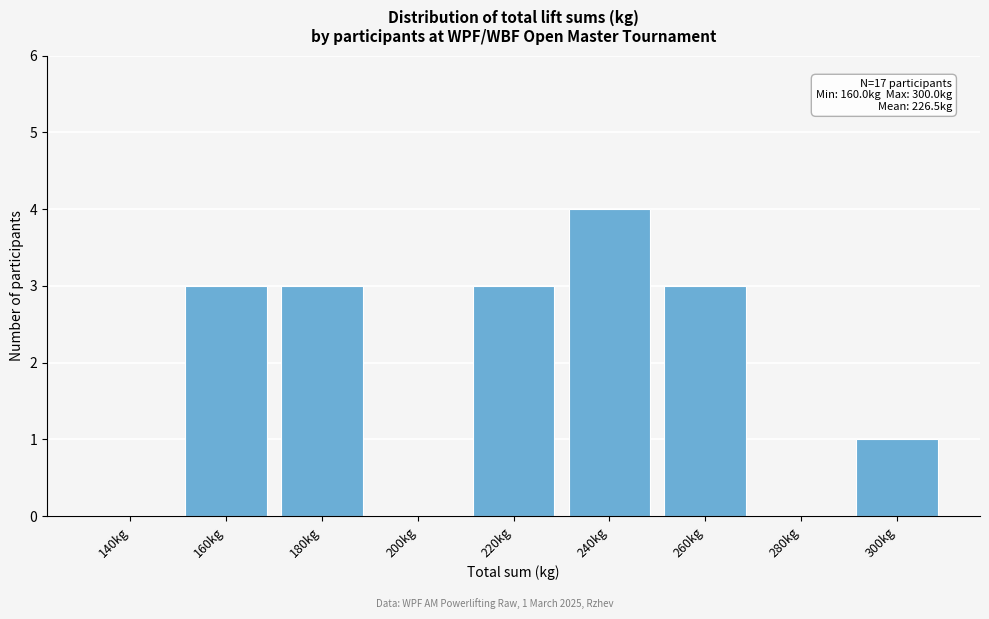

Reading left to right, transcribe all the data shown in this chart.

140kg=0	160kg=3	180kg=3	200kg=0	220kg=3	240kg=4	260kg=3	280kg=0	300kg=1